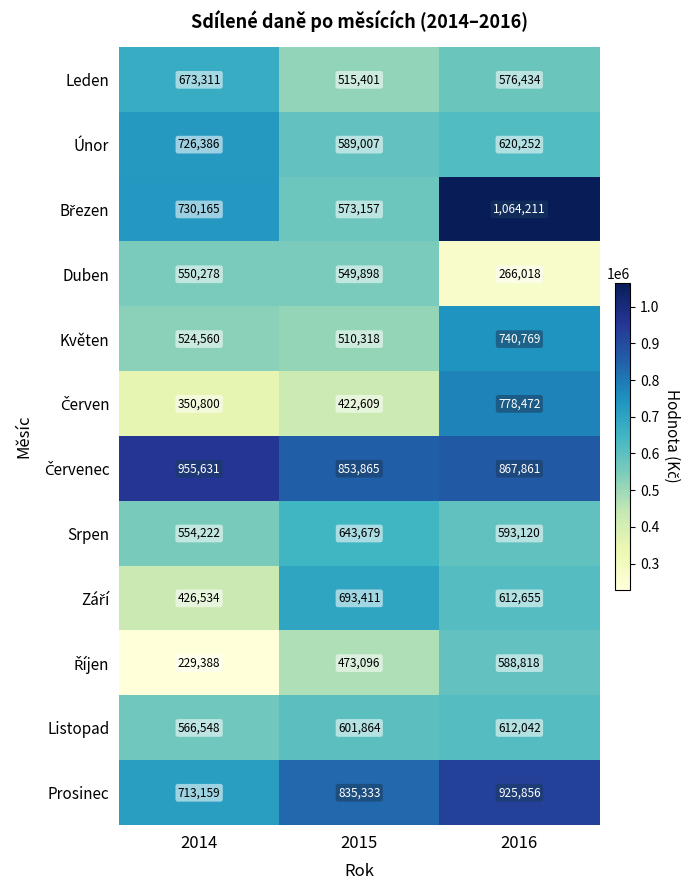

The value of Duben at 2016 is 266018. True or false?

True